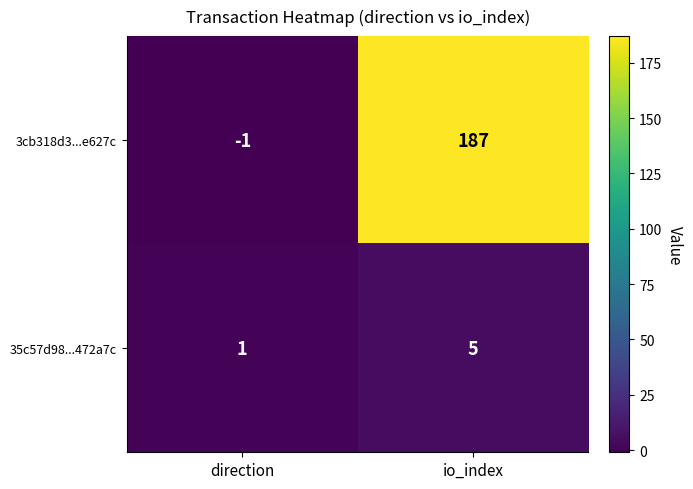

Is the value of 3cb318d3...e627c at direction greater than the value of 35c57d98...472a7c at io_index?

No